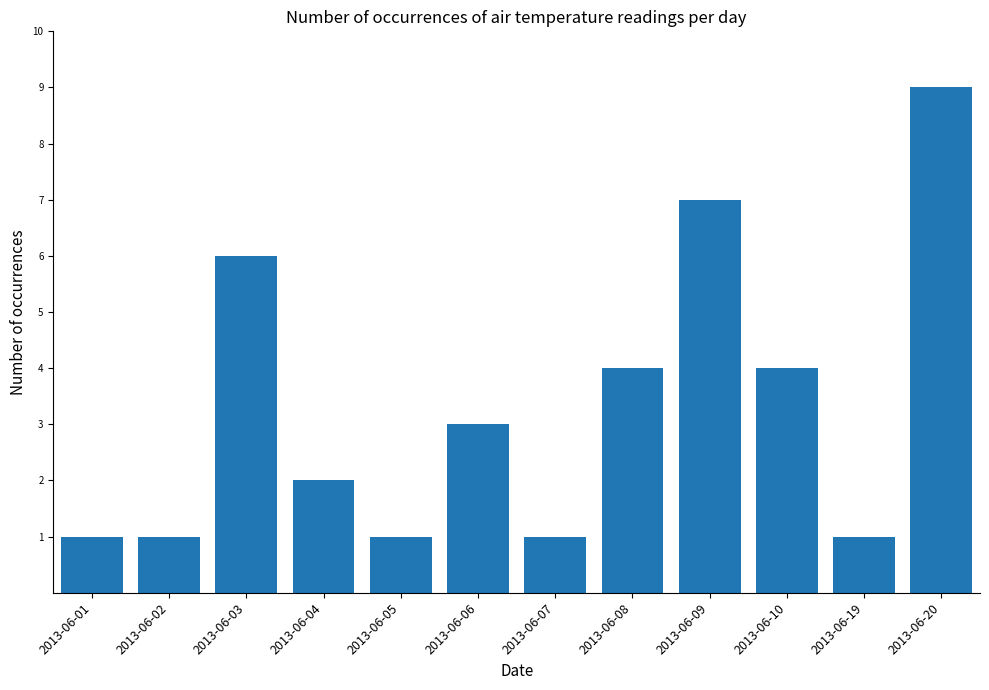

What is the change in value from 2013-06-04 to 2013-06-20?

+7